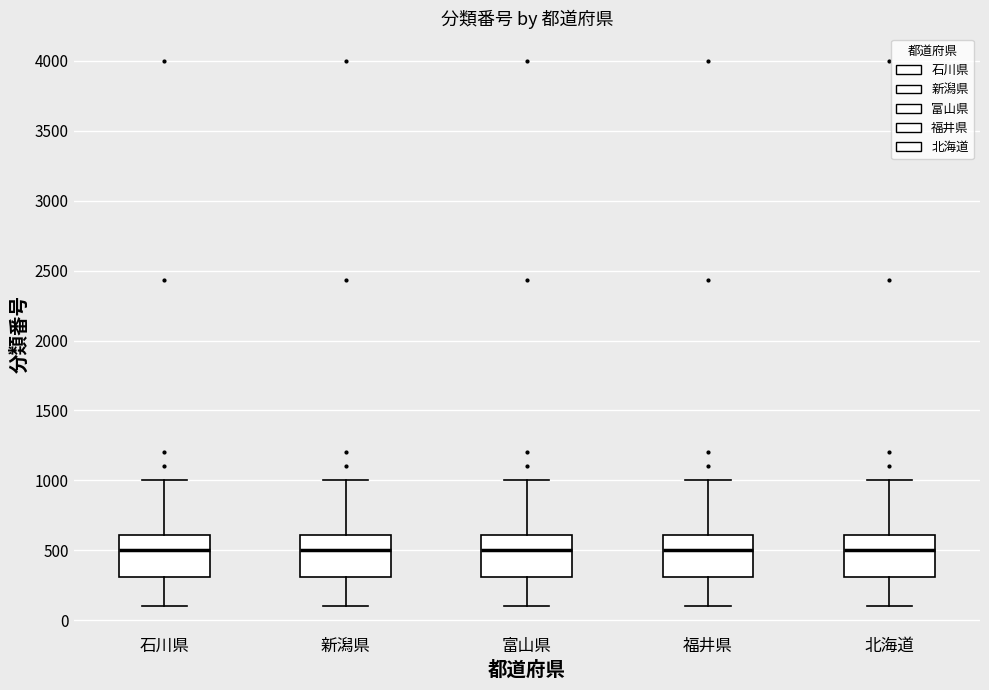

Reading left to right, transcribe this box plot: for each box, give where its median line is, the range the box spans, and where its two whiskers end, as read against the y-axis. The values are not printed on the chart, so give them approximately, as read against the axis.

石川県: median 500, box 300 to 600, whiskers 100 to 1000
新潟県: median 500, box 300 to 600, whiskers 100 to 1000
富山県: median 500, box 300 to 600, whiskers 100 to 1000
福井県: median 500, box 300 to 600, whiskers 100 to 1000
北海道: median 500, box 300 to 600, whiskers 100 to 1000